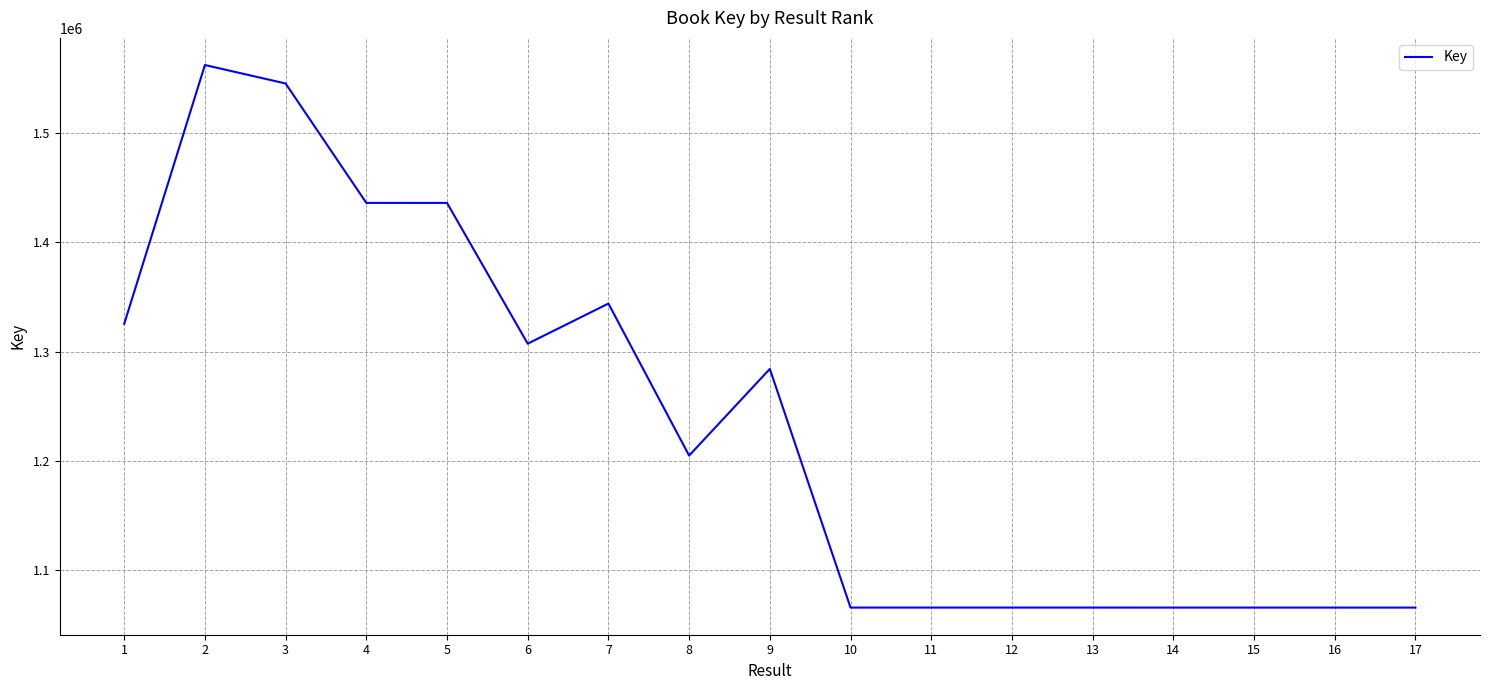

What is the greatest value displayed?

1562017